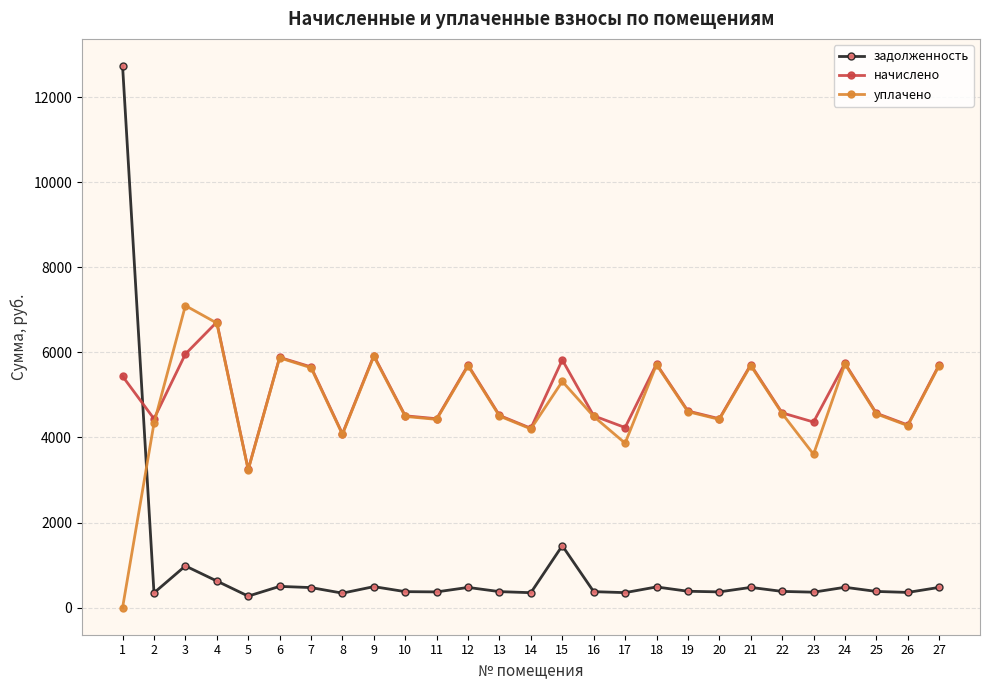

How many interior local valleys does the уплачено series have?

8